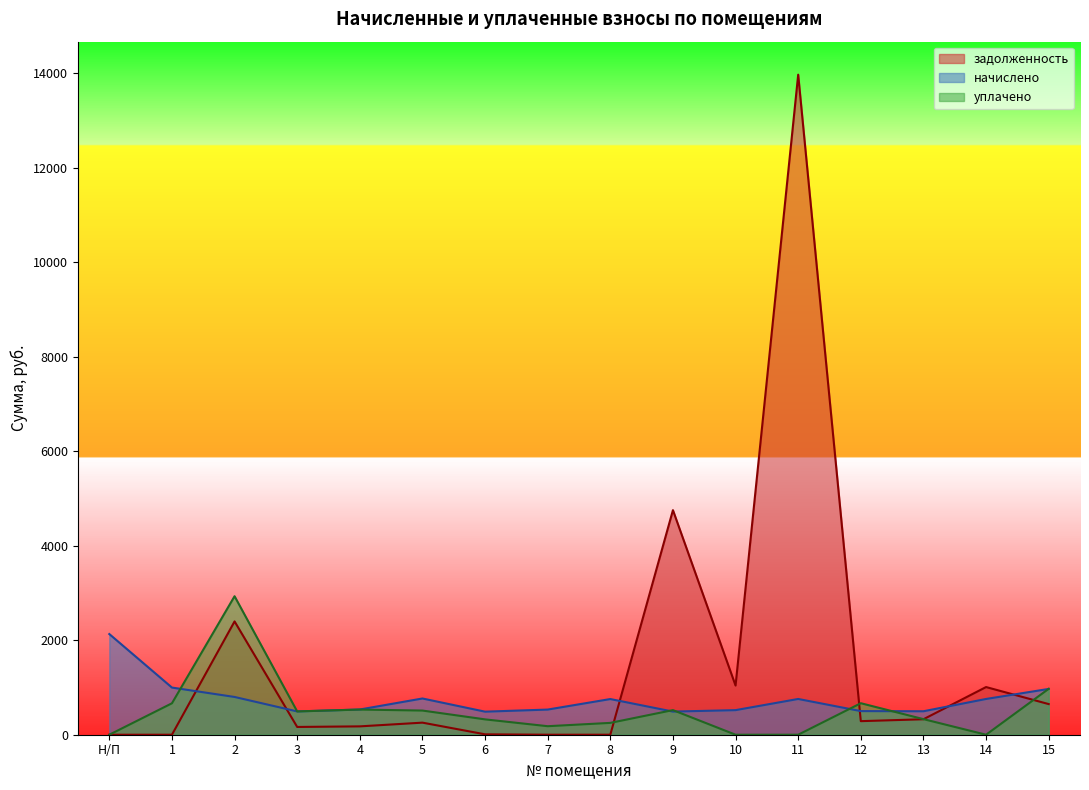

Reading left to right, transcribe all the data shown in this chart.

задолженность: 0.0	0.0	2398.9	164.4	176.8	255.7	8.5	0.3	0.2	4754.4	1041.0	13974.4	287.3	327.4	1009.3	648.5
начислено: 2131.3	998.5	799.5	493.3	534.1	767.2	488.2	532.4	755.2	489.9	520.5	757.0	500.1	496.7	757.0	969.6
уплачено: 0.0	665.4	2932.1	493.4	532.8	511.8	325.0	180.3	250.6	521.0	0.0	0.0	667.0	330.0	0.0	972.0